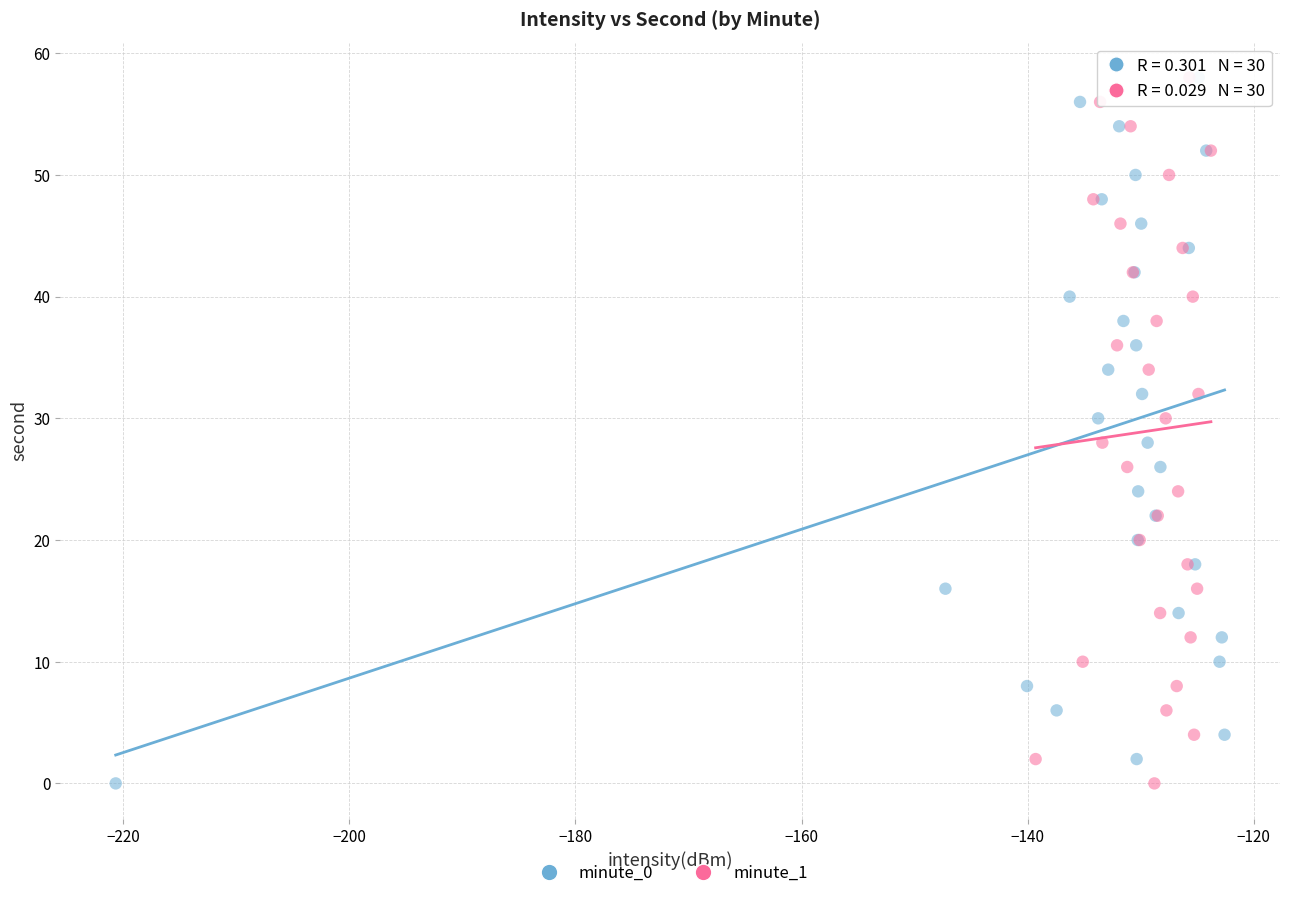

What are all the series names shown in the legend?

minute_0, minute_1